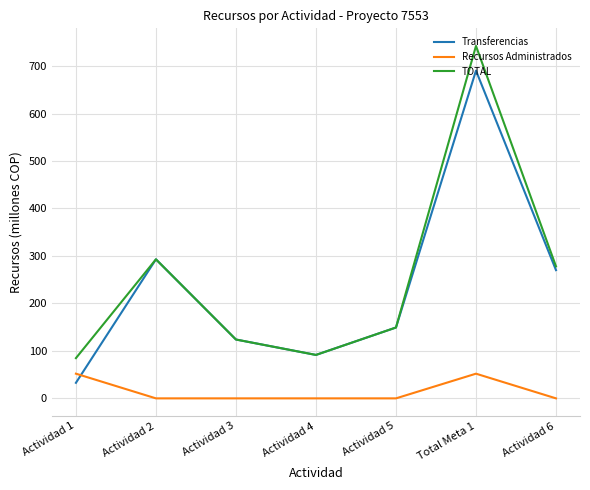

List the series in order of their peak value, highest first.

TOTAL, Transferencias, Recursos Administrados